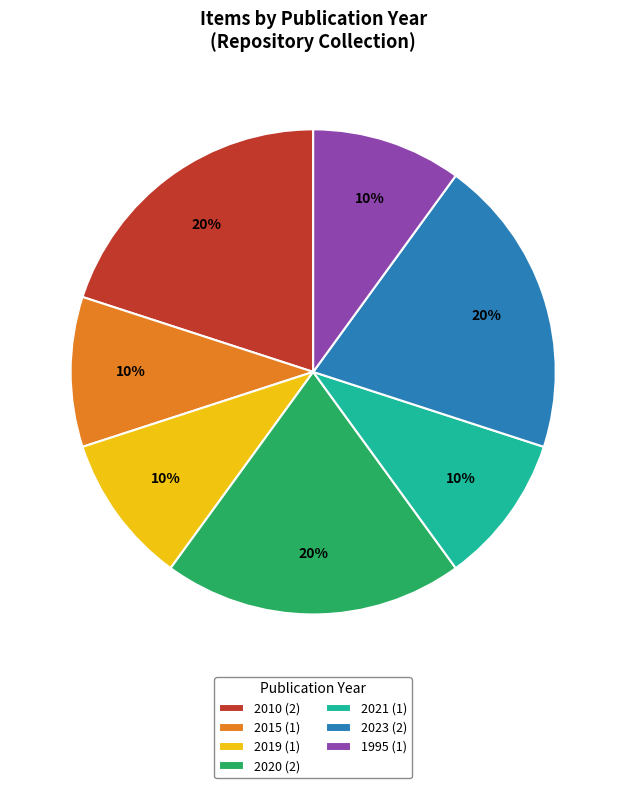

To the nearest percent, what portion does 1995 (1) represent?

10%